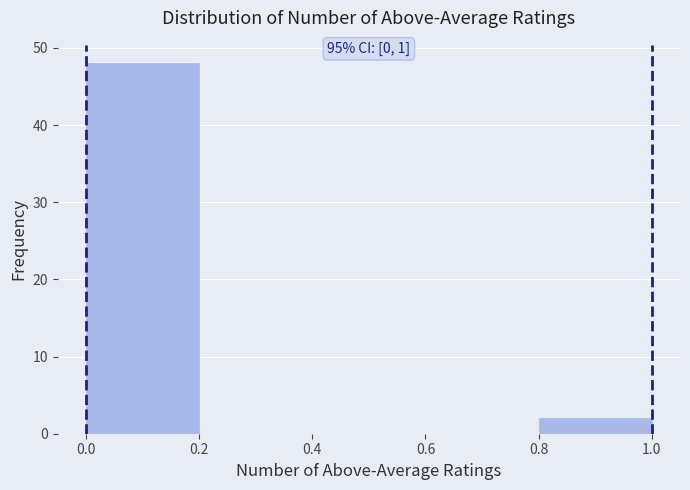

Over which range of the x-axis is the bar tallest?

0.0 to 0.2